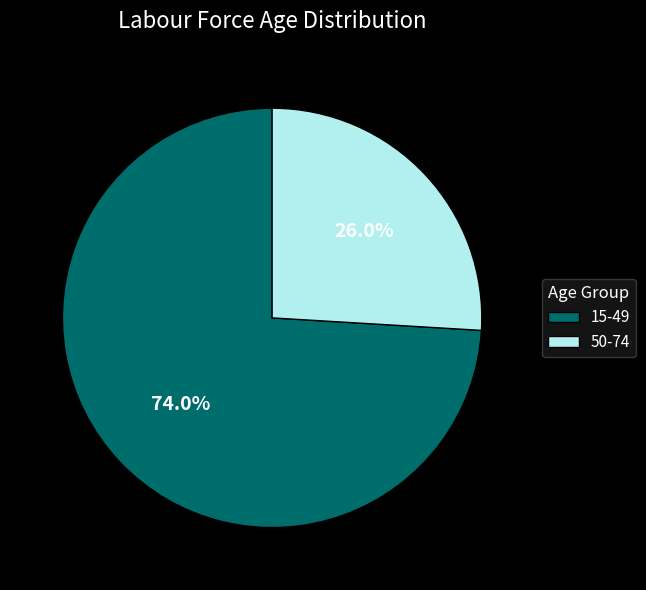

What is the majority slice?

15-49